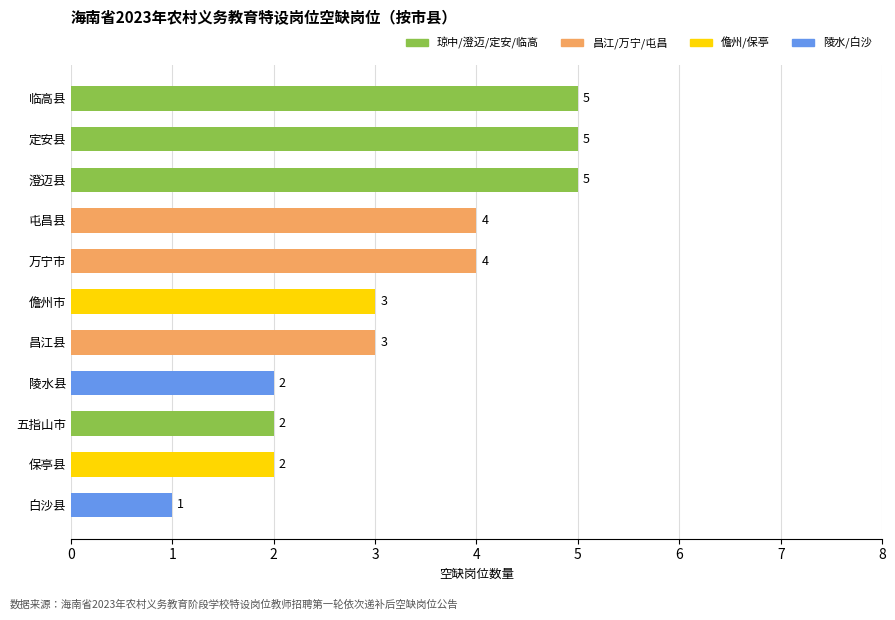

Is it true that the value at 五指山市 is 2?

True